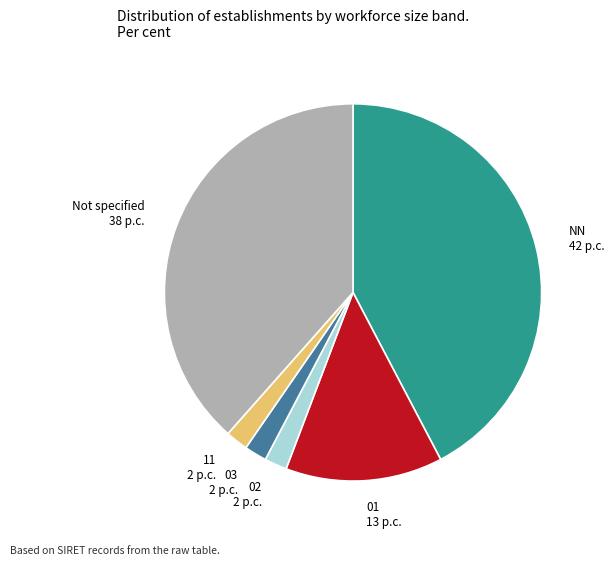

What is the largest slice in the pie chart?

NN